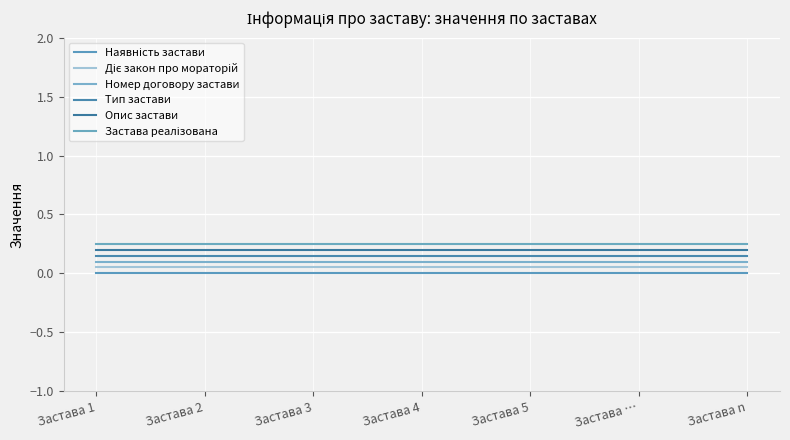

Where is Діє закон про мораторій nearest to the value 0?

Застава 1